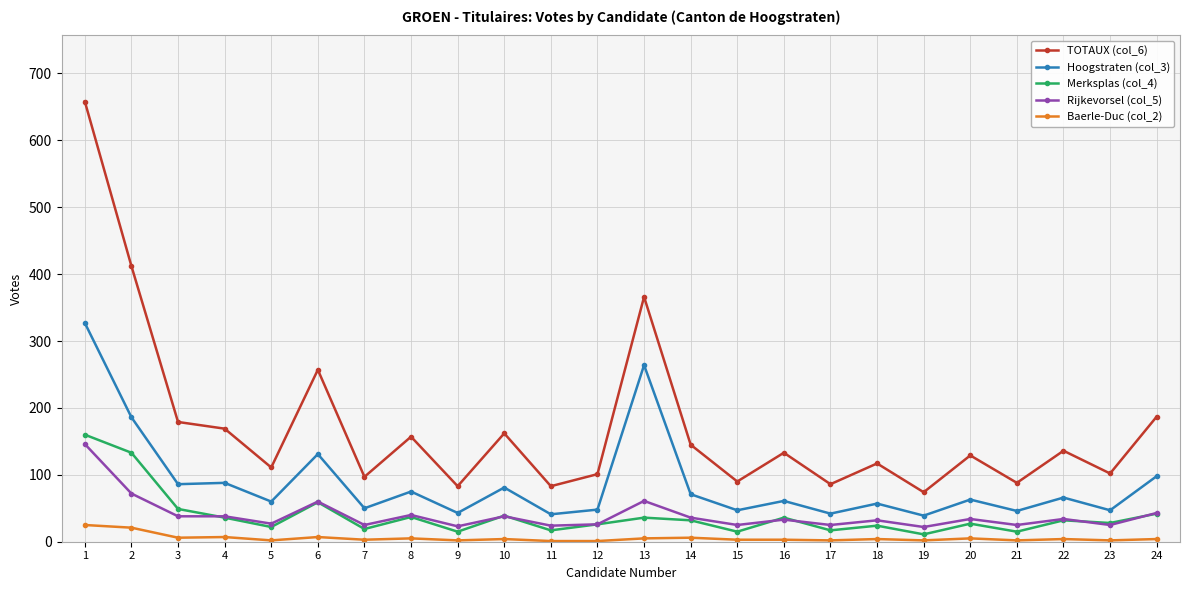

Between 6 and 14, which series saw the biggest shift?

TOTAUX (col_6)